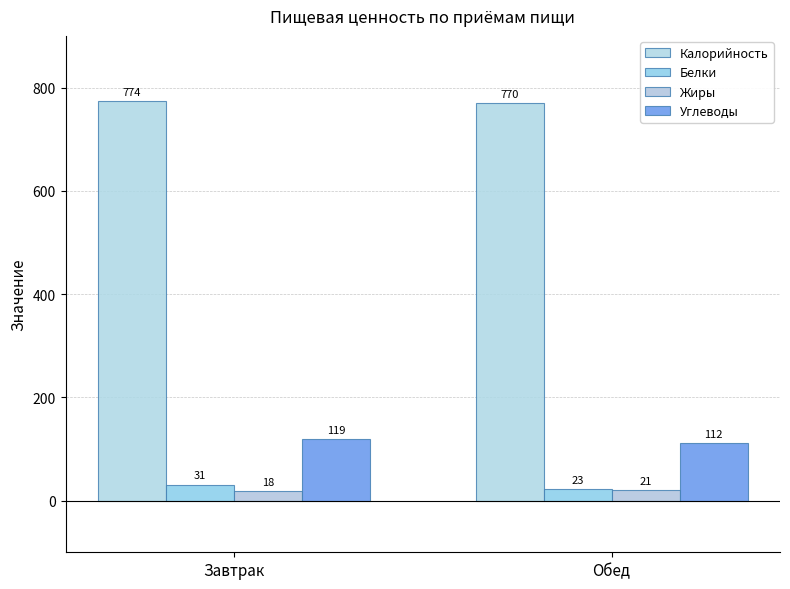

Where is Углеводы nearest to the value 115?

Обед